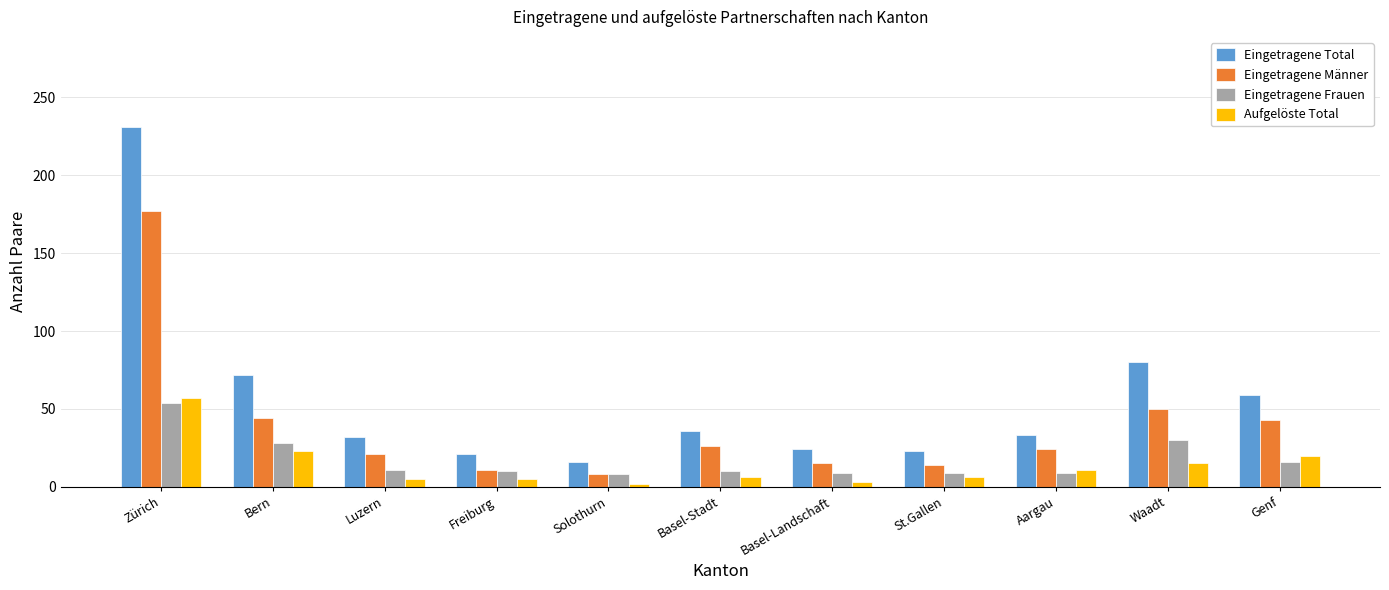

Which series changed the most between Basel-Landschaft and Waadt?

Eingetragene Total